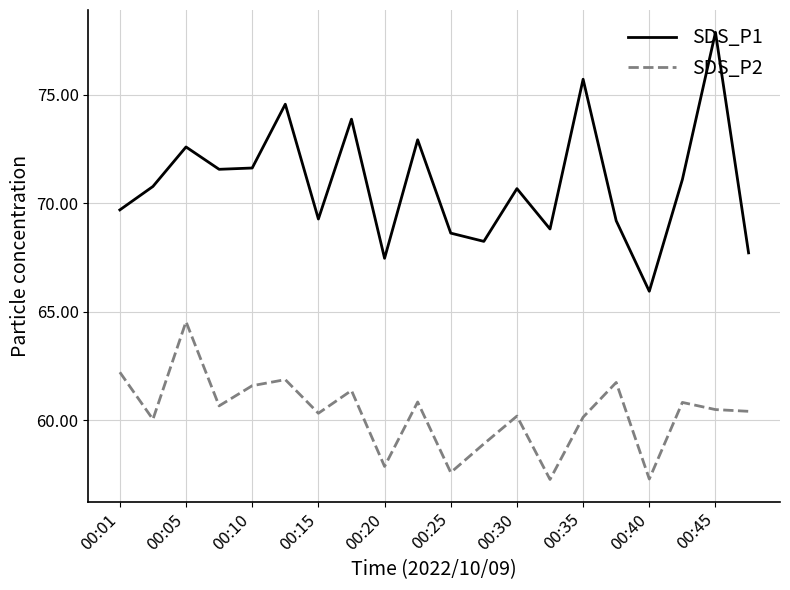

How many interior local valleys does the SDS_P1 series have?

6